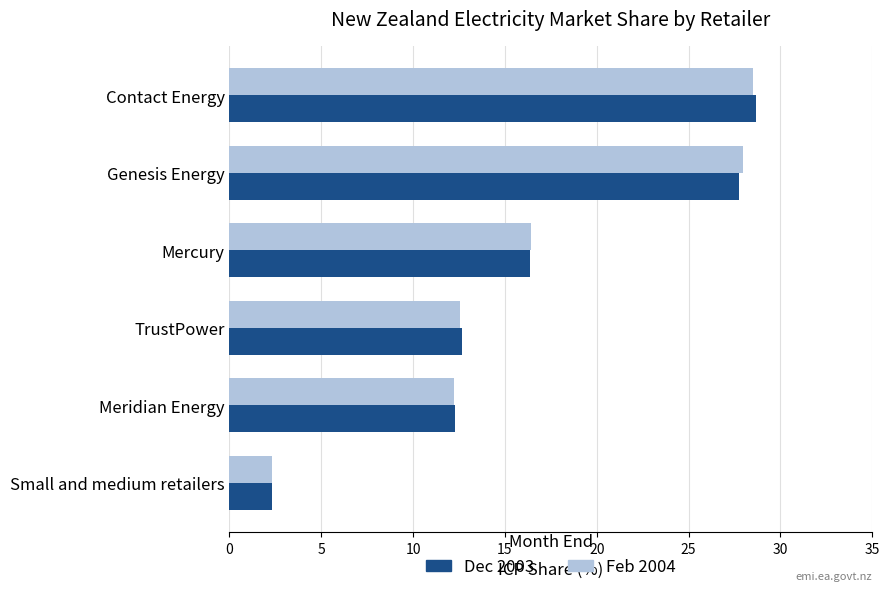

Between Mercury and TrustPower, which series saw the biggest shift?

Feb 2004